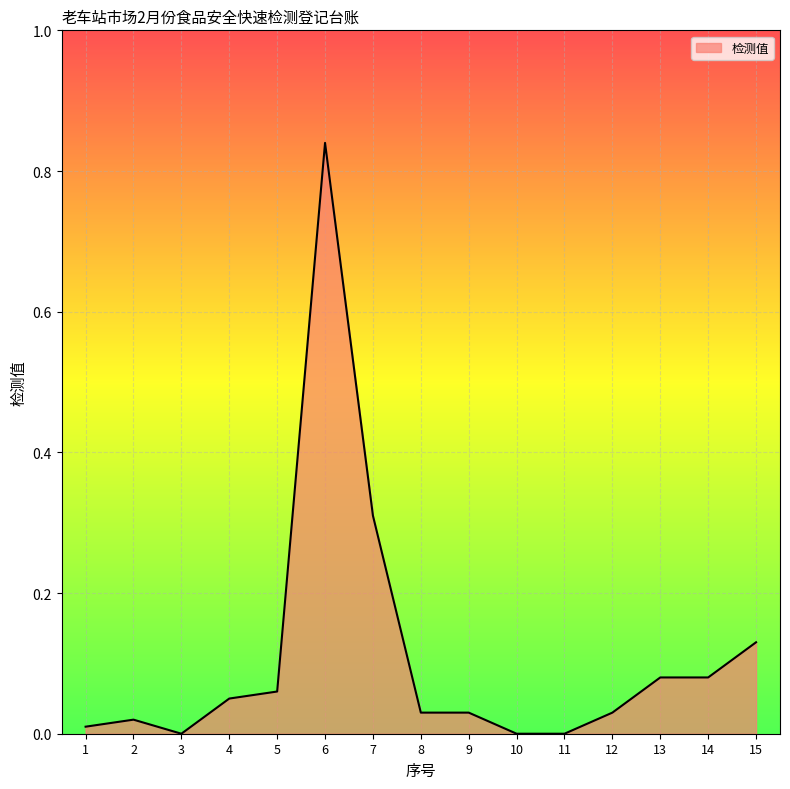

Between 7 and 3, which is larger?

7